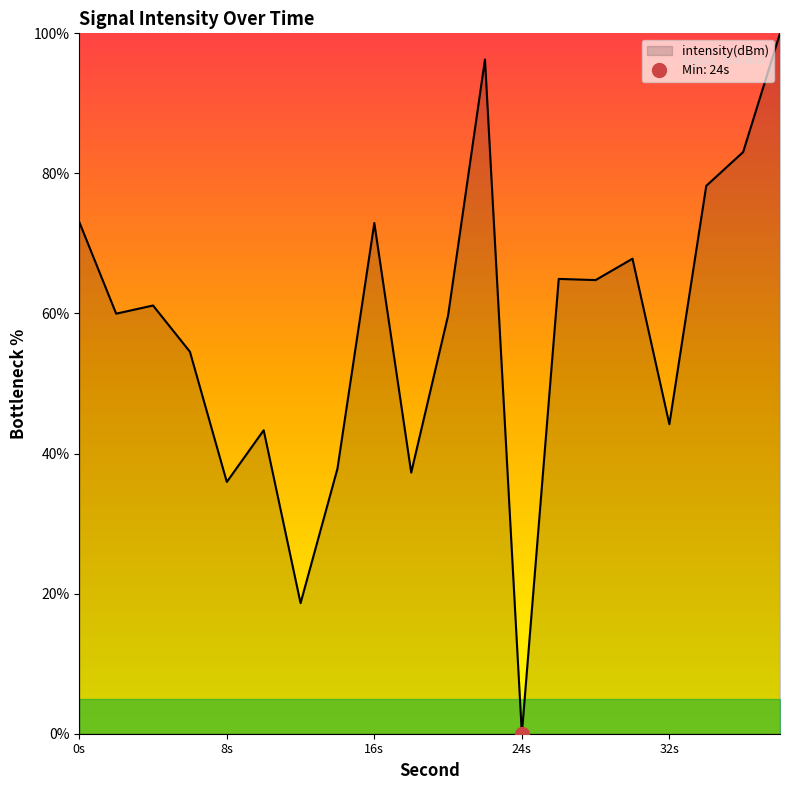

True or false: the data shows 67.8 at 30.

True